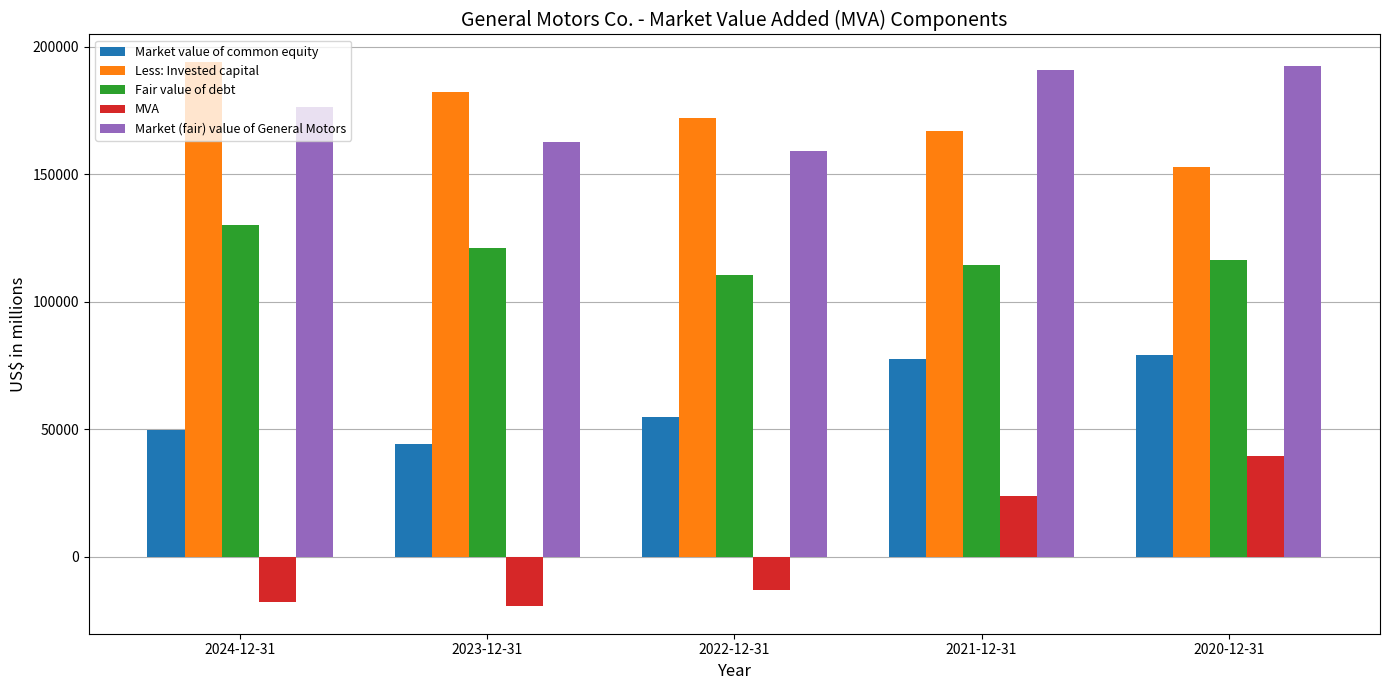

What value does the Fair value of debt series have at 2022-12-31, to the nearest 100?

110600